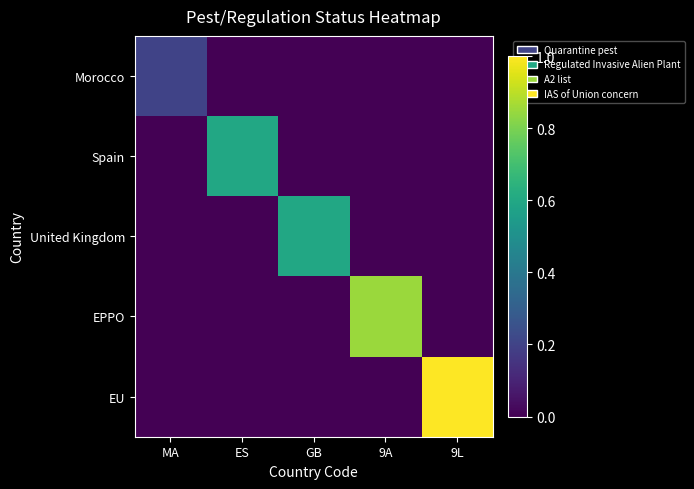

What is the maximum value shown in the chart?

1.0